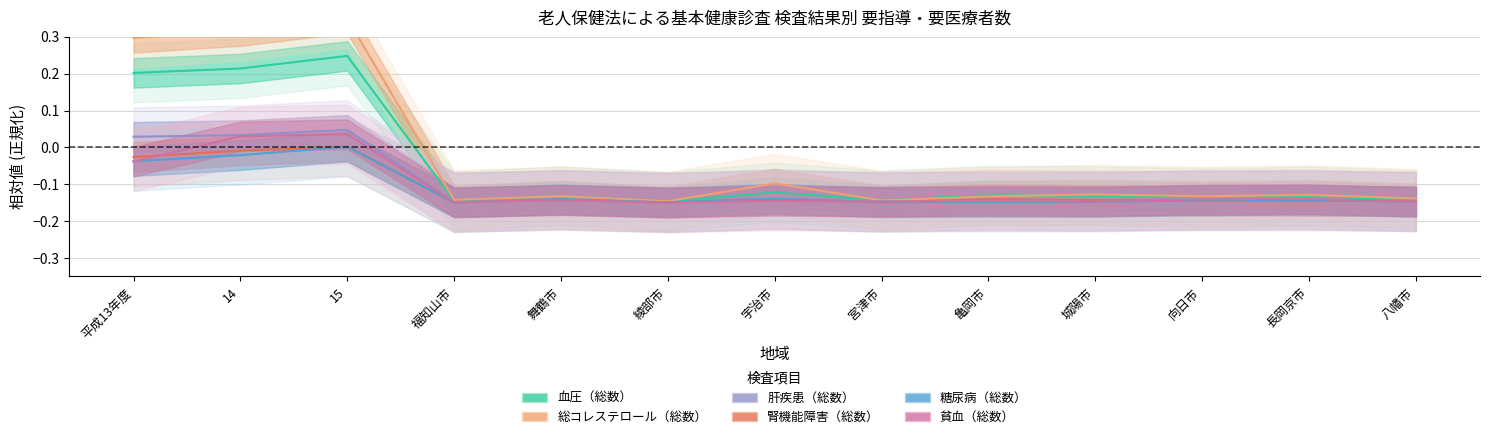

Rank the series by their maximum value, from lowest to highest.

糖尿病（総数）, 腎機能障害（総数）, 貧血（総数）, 肝疾患（総数）, 血圧（総数）, 総コレステロール（総数）